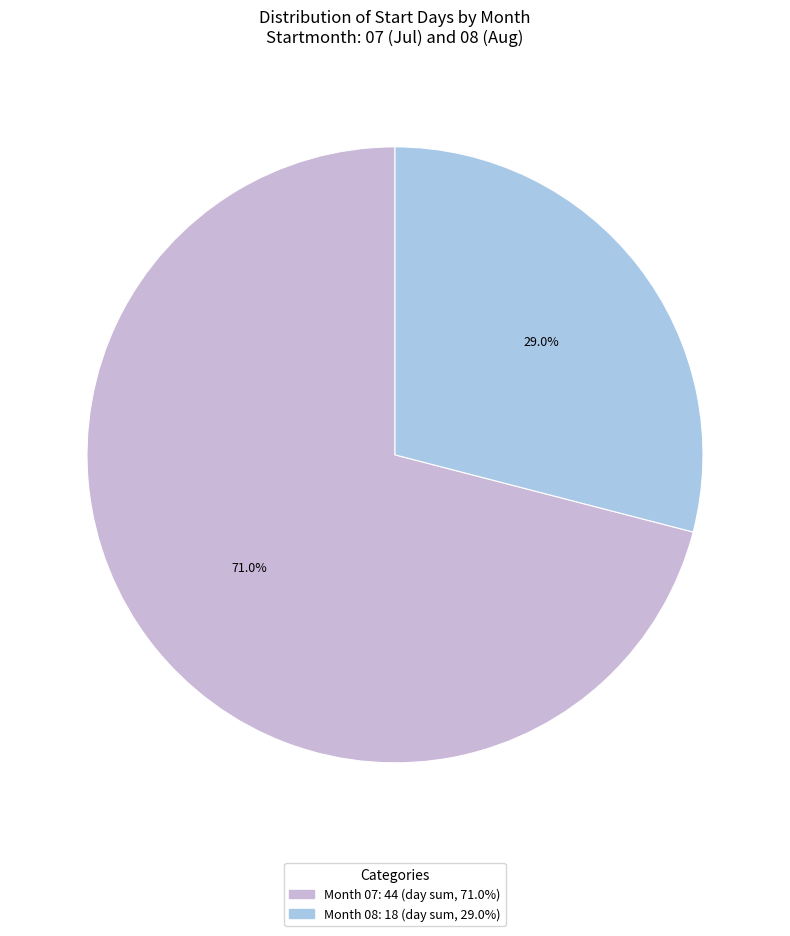

Is there a majority slice in this chart?

Yes